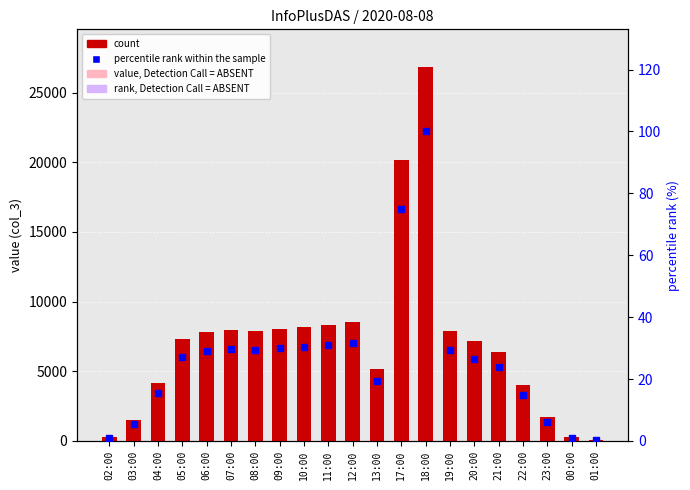

At which category does the chart reach its peak across all series?

18:00